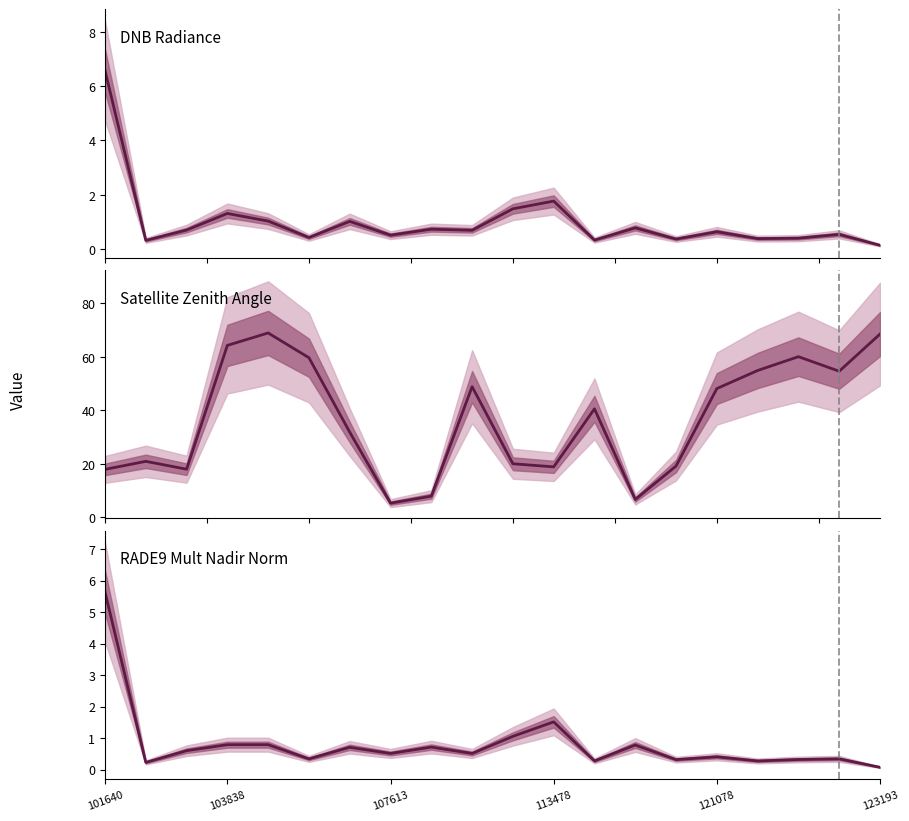

The Satellite Zenith Angle series shows 5.3 at 107613. True or false?

True